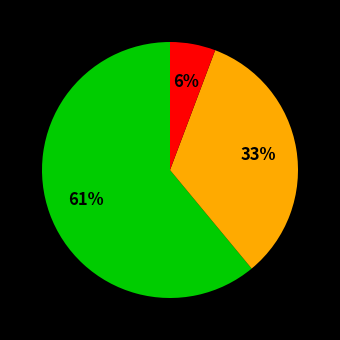

To the nearest percent, what is the average slice percentage?

33%